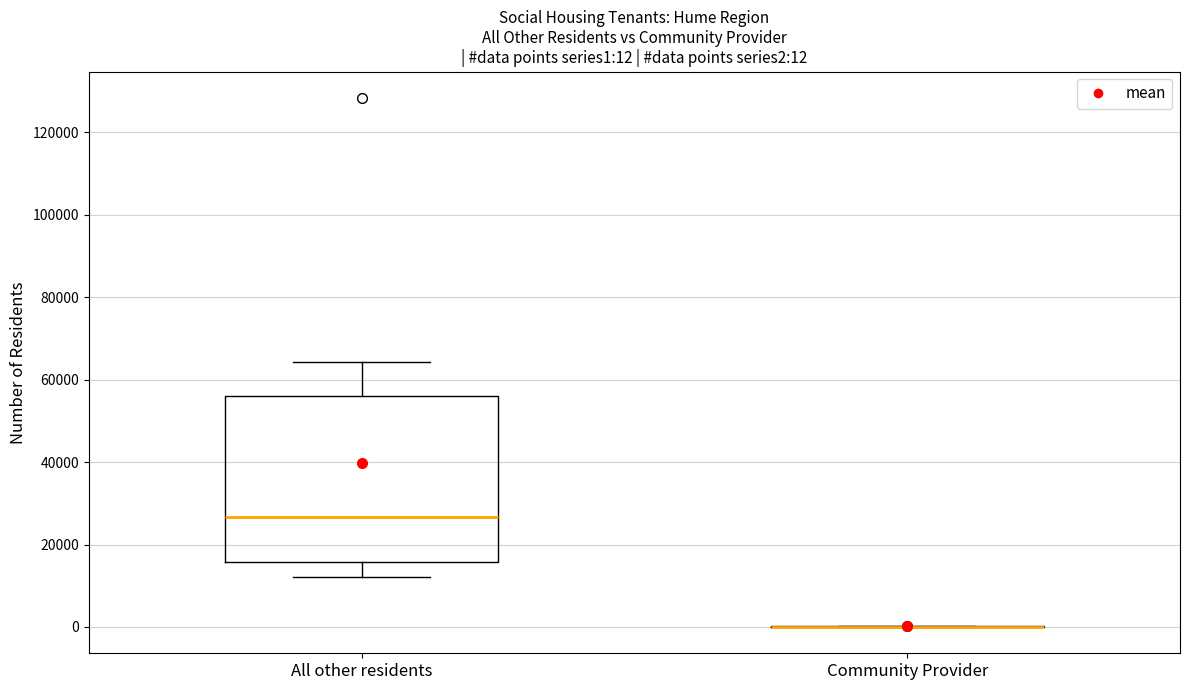

Which box is the tallest, from its lower edge to its upper edge?

All other residents